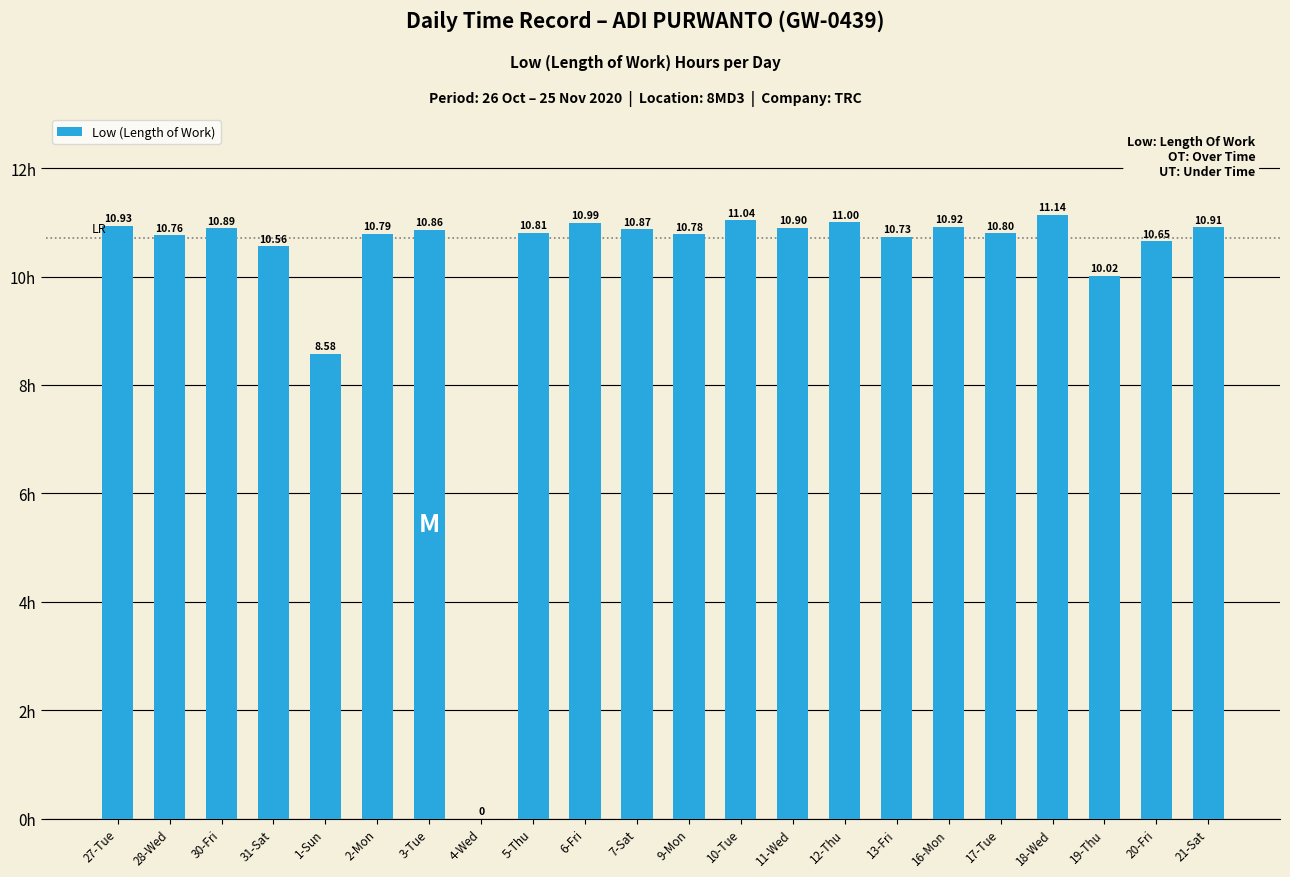

What is the sum of the values at 12-Thu and 9-Mon?

21.8